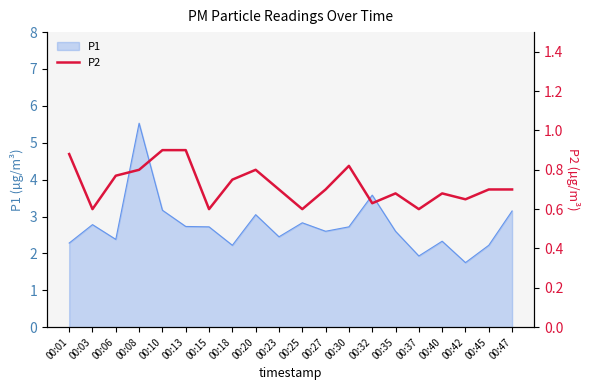

True or false: the data has more than 2 interior local peaks.

True